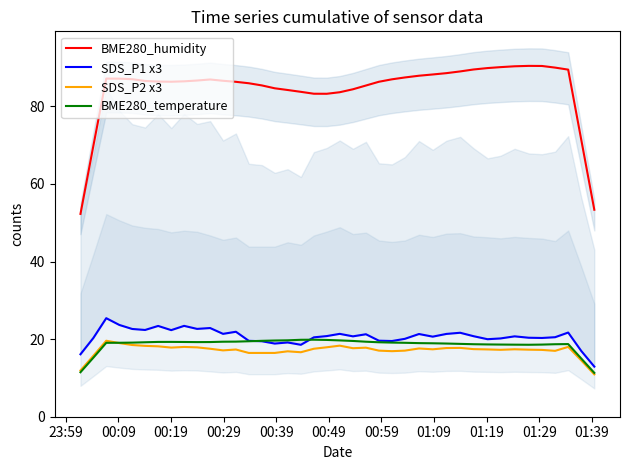

True or false: BME280_temperature and BME280_humidity cross at least once.

False